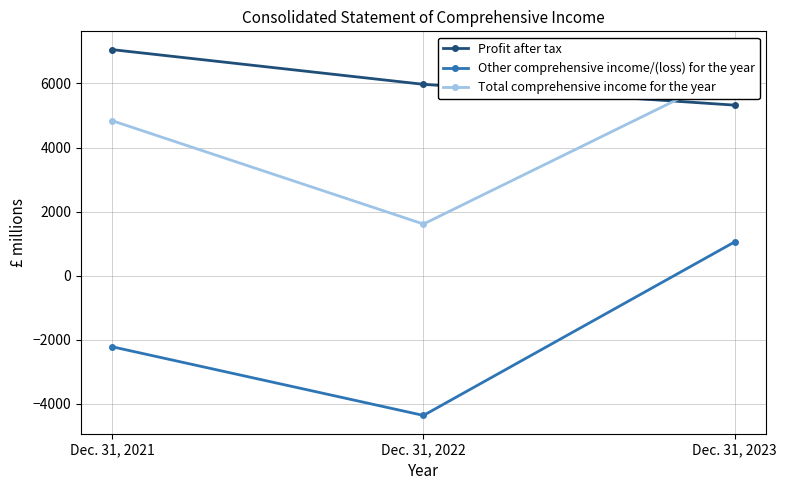

Which series has the largest total across all categories?

Profit after tax